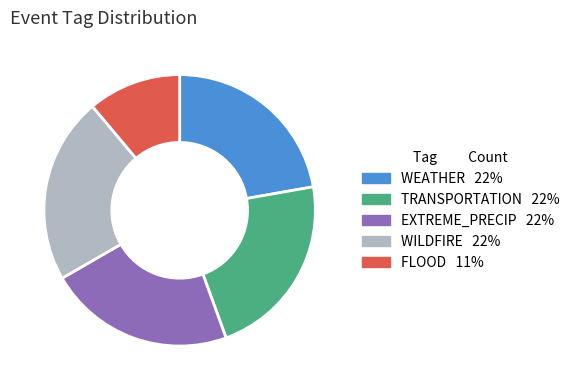

Does WEATHER represent more than half of the total?

No